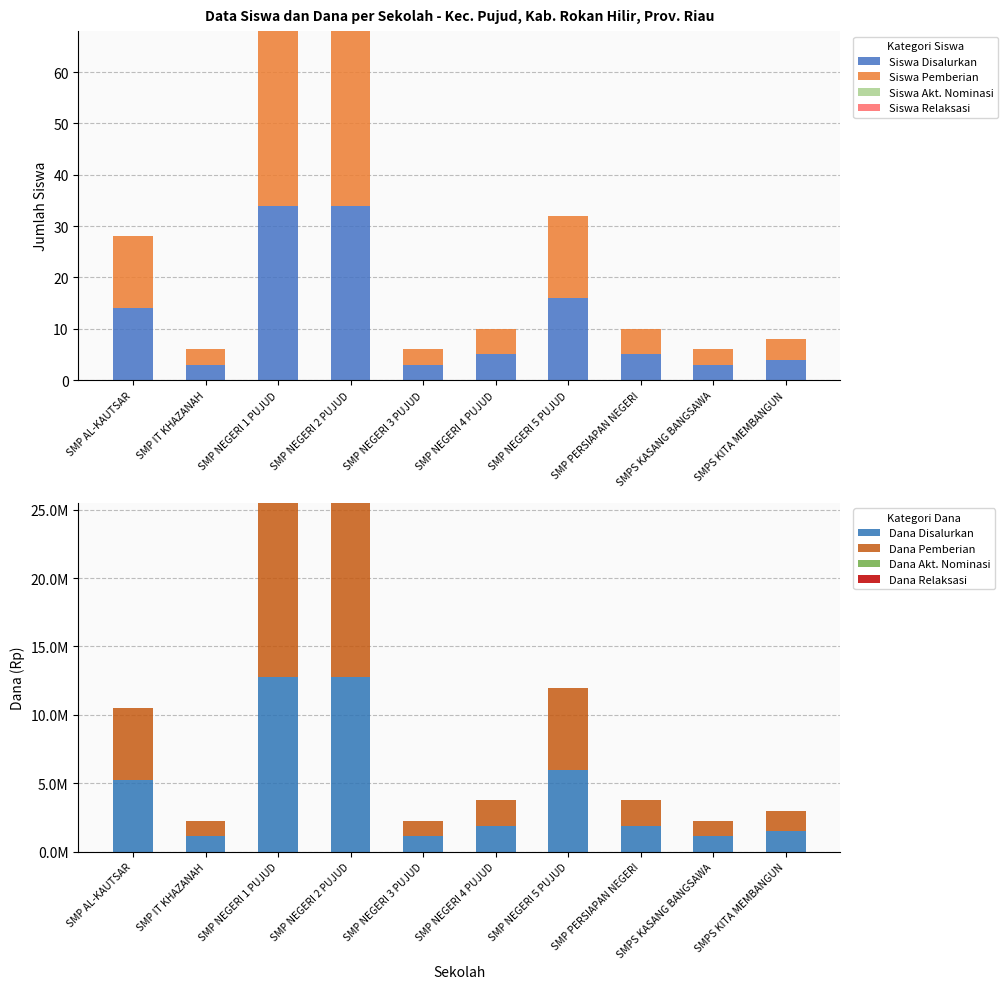

What is the value of the Siswa Disalurkan bar at the 1st from the left?

14